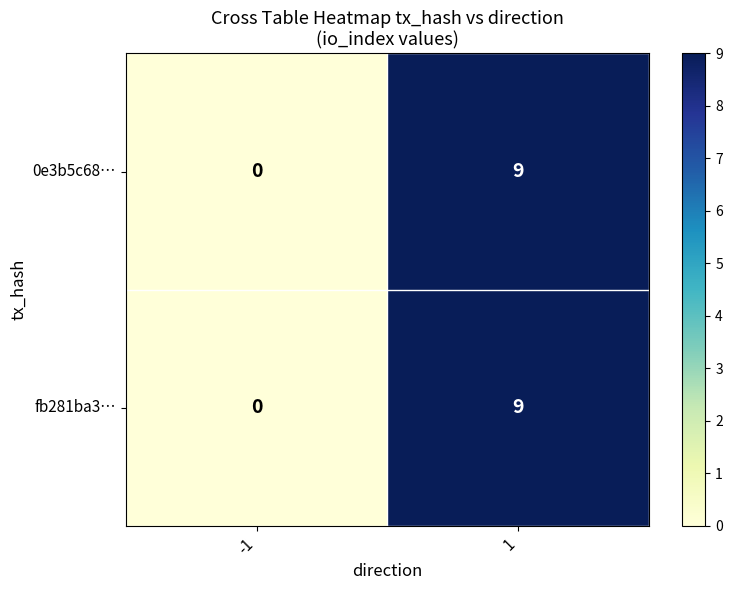

Reading right to left, list all the values displayed in this chart.

0e3b5c68…: 1=9	-1=0
fb281ba3…: 1=9	-1=0